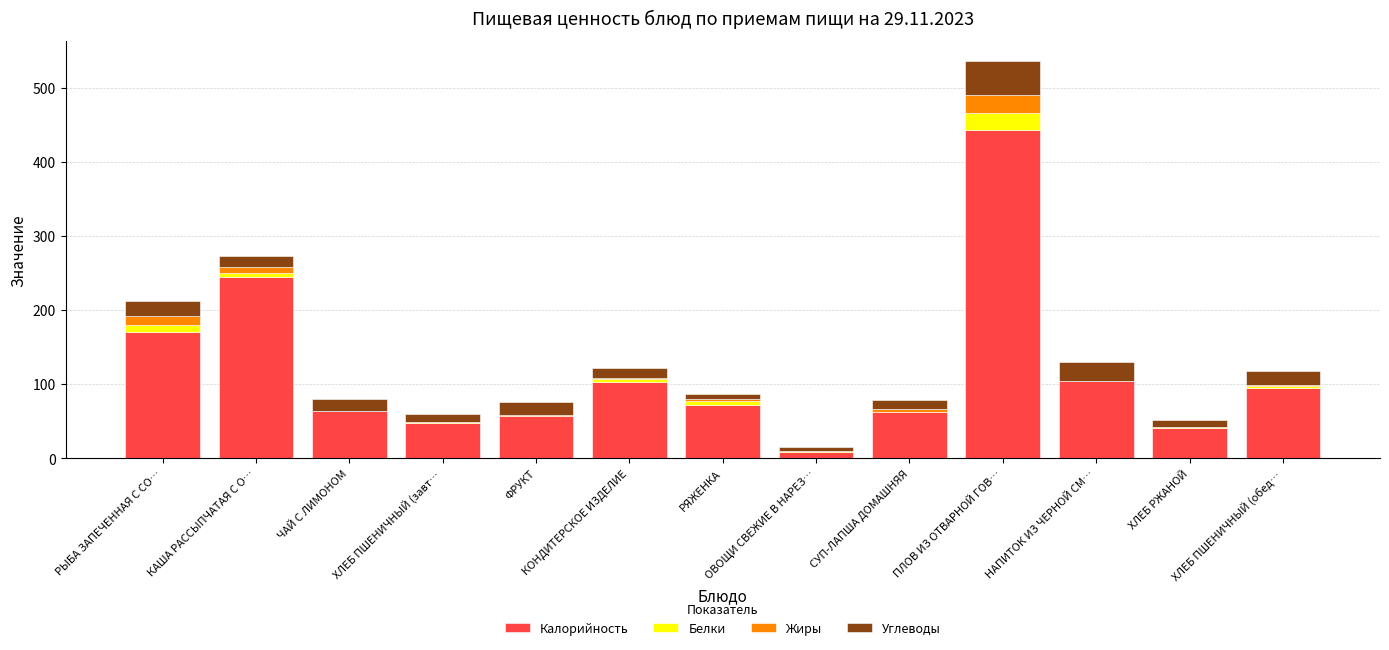

What is the maximum value for Калорийность?

443.5